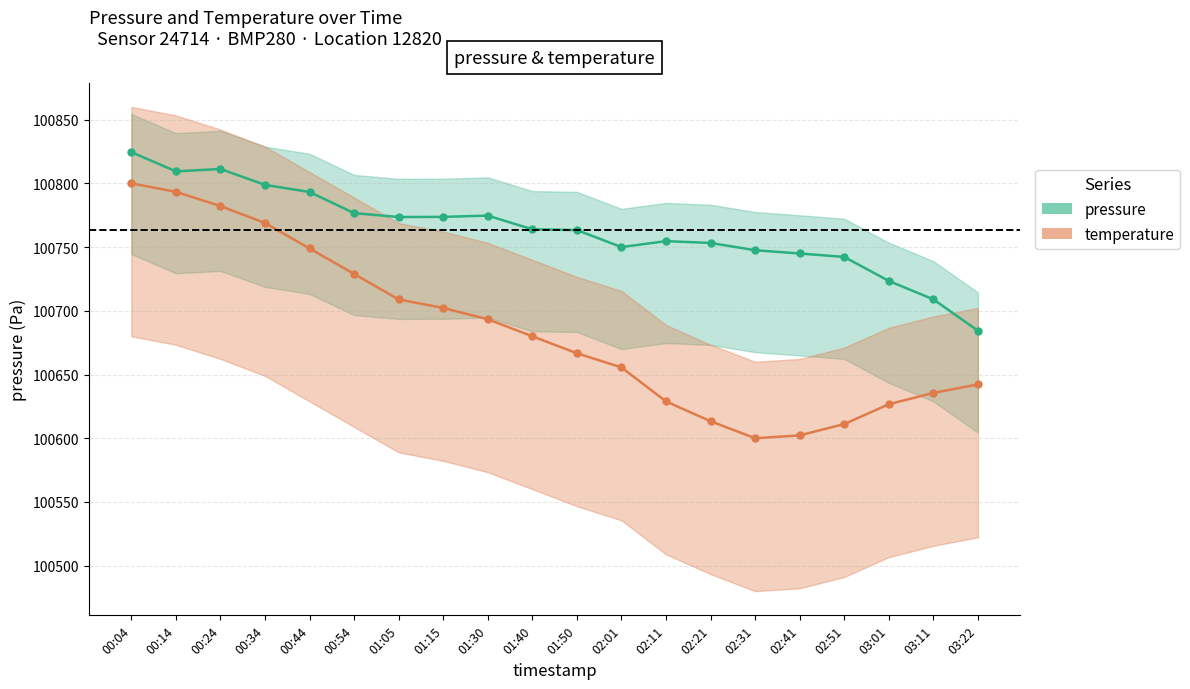

Where is the first local minimum for temperature?

02:31